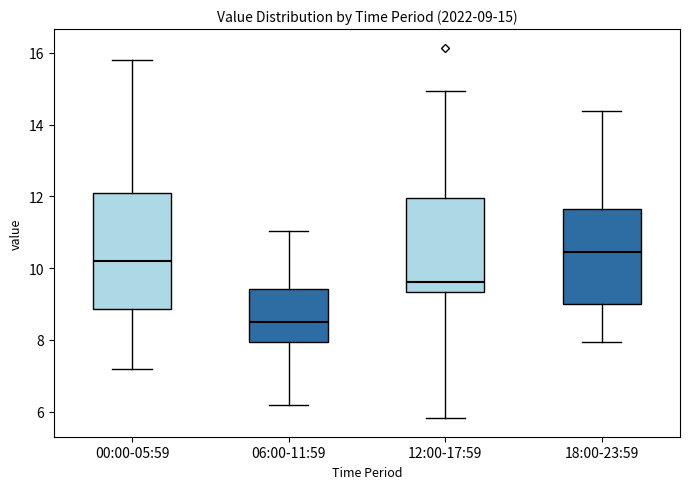

Comparing the boxes themselves (not the whiskers), which one is the tallest?

00:00-05:59